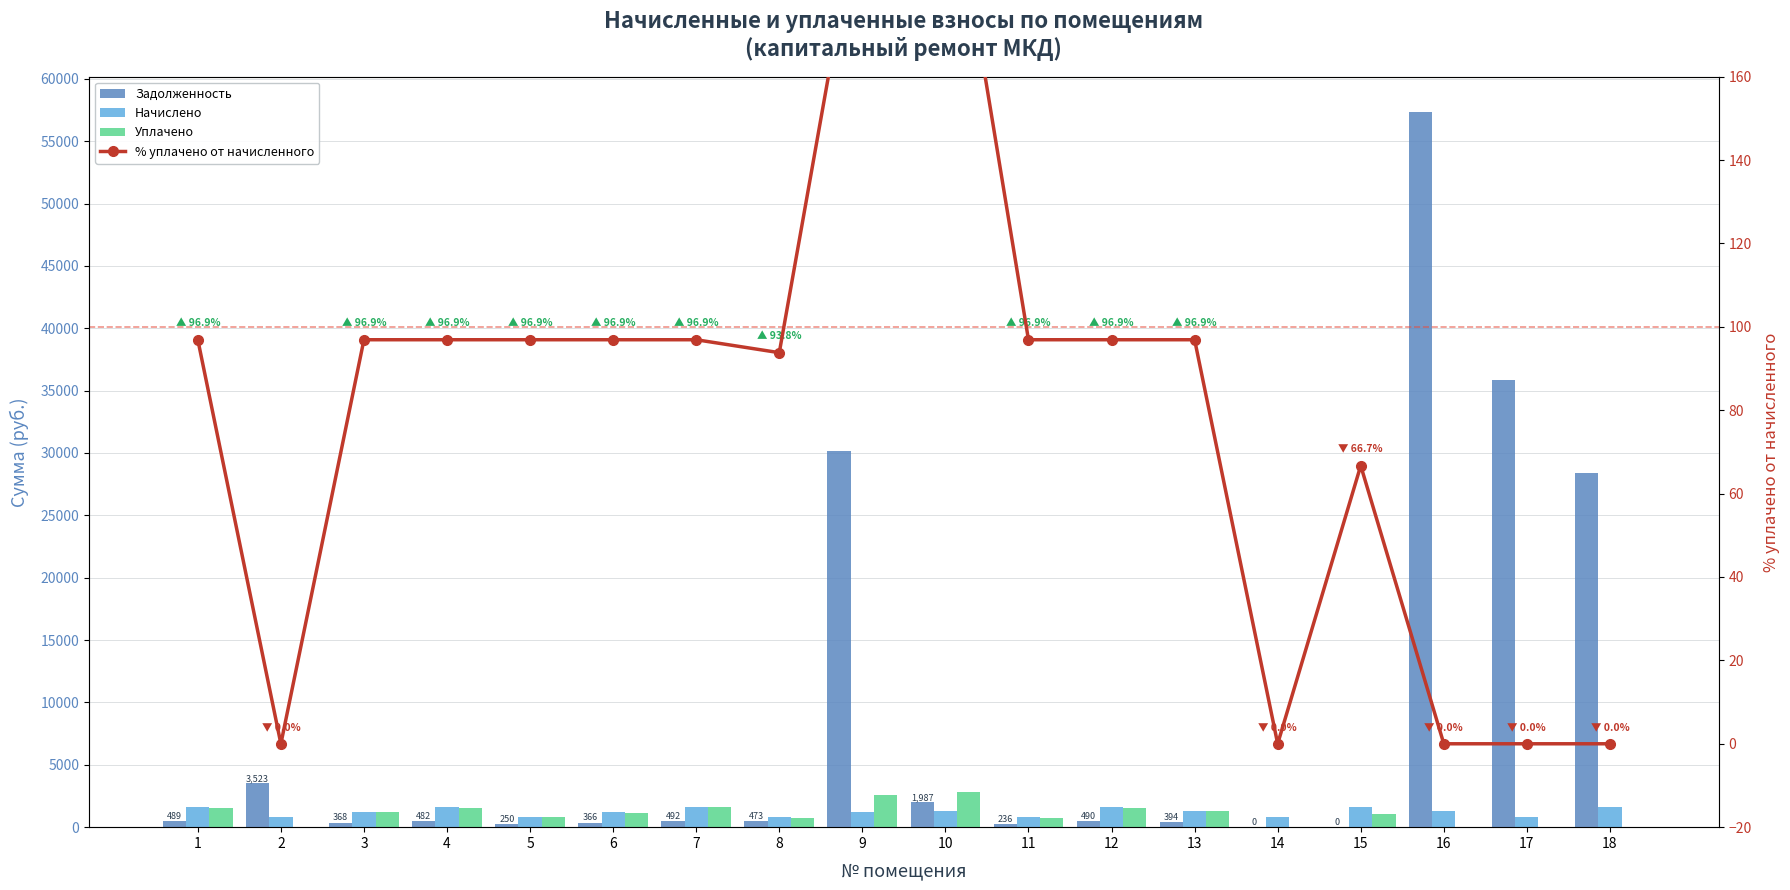

How many positive values does the Уплачено series have?

13